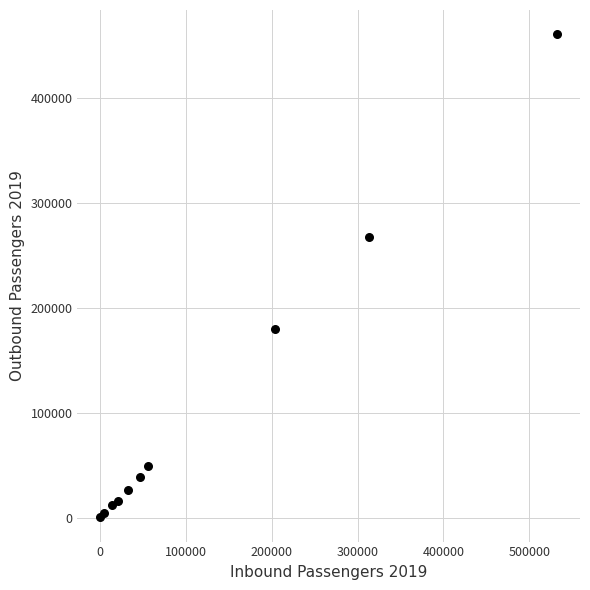

What Y value in the scatter plot is closest to 230541?

267968